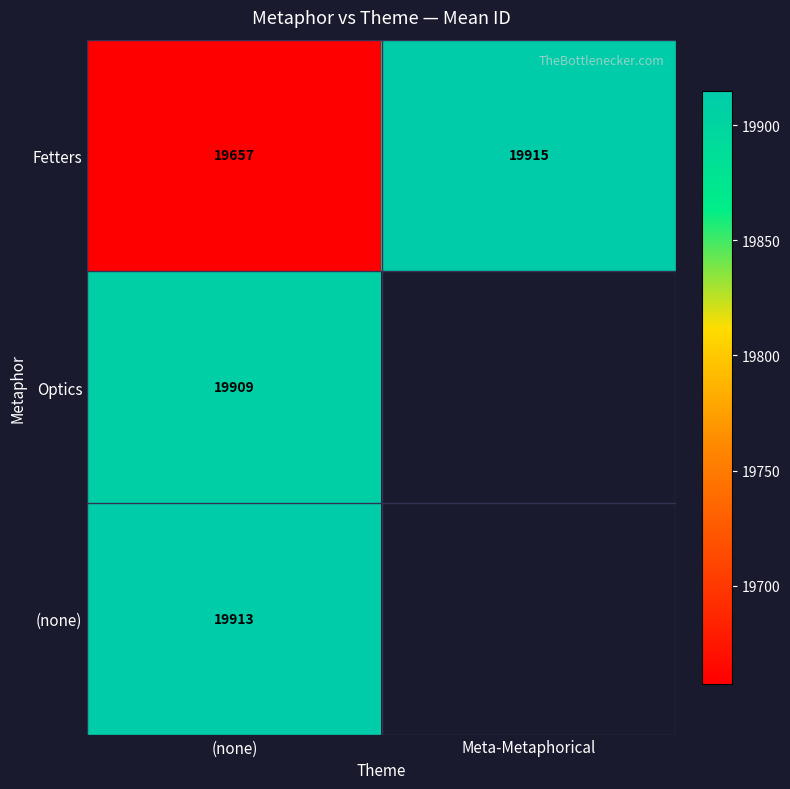

Rank the categories by Fetters value from highest to lowest.

Meta-Metaphorical, (none)